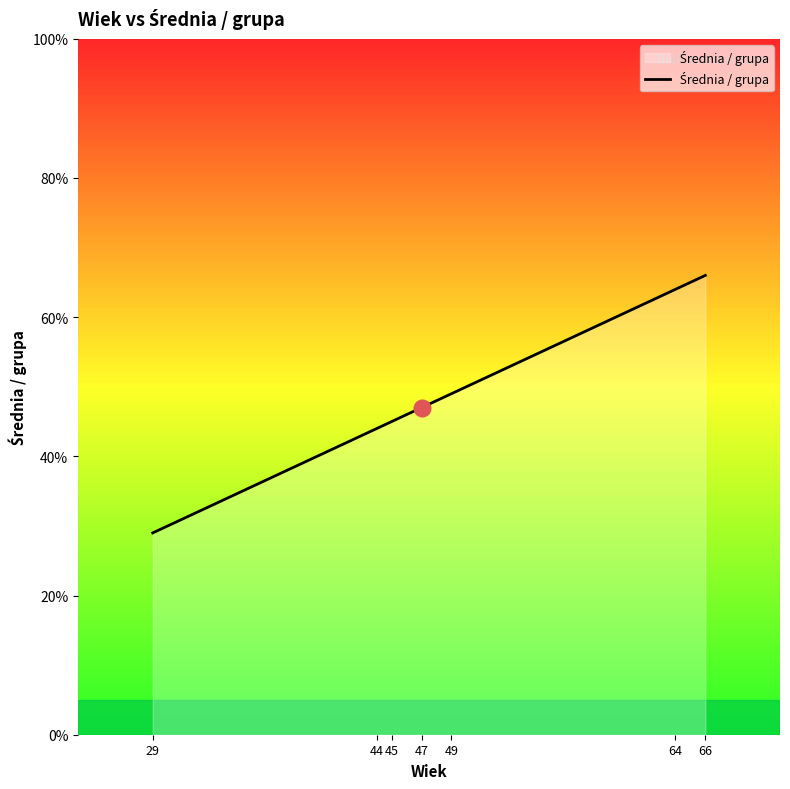

The value at 44 is 44. True or false?

True